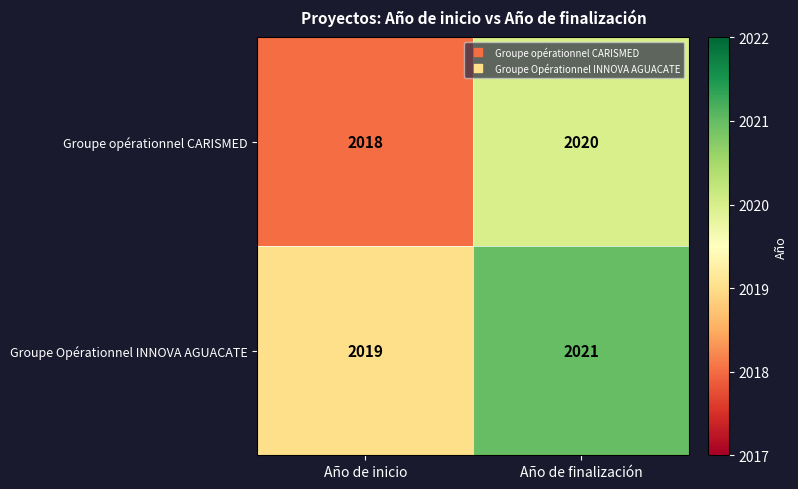

At which category is the sum across all series the highest?

Año de finalización